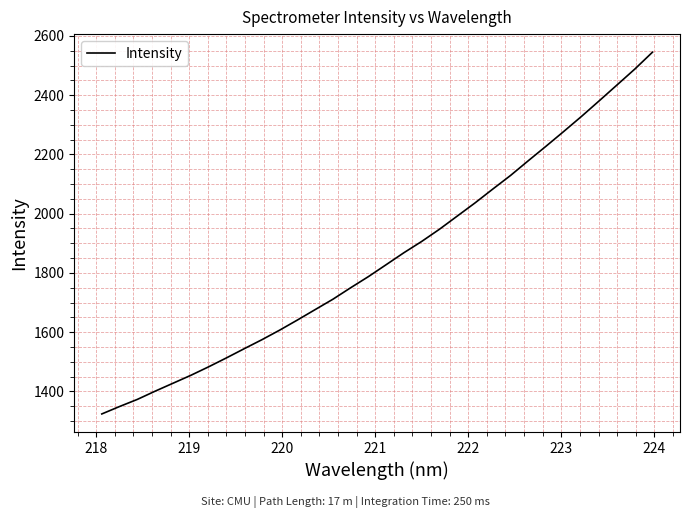

Does the chart have visible grid lines?

Yes